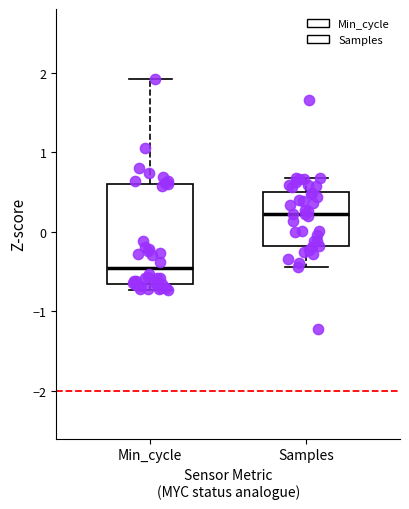

Where does the upper whisker of the box for Samples end on the y-axis? The values are not printed on the chart, so give them approximately, as read against the axis.

0.7